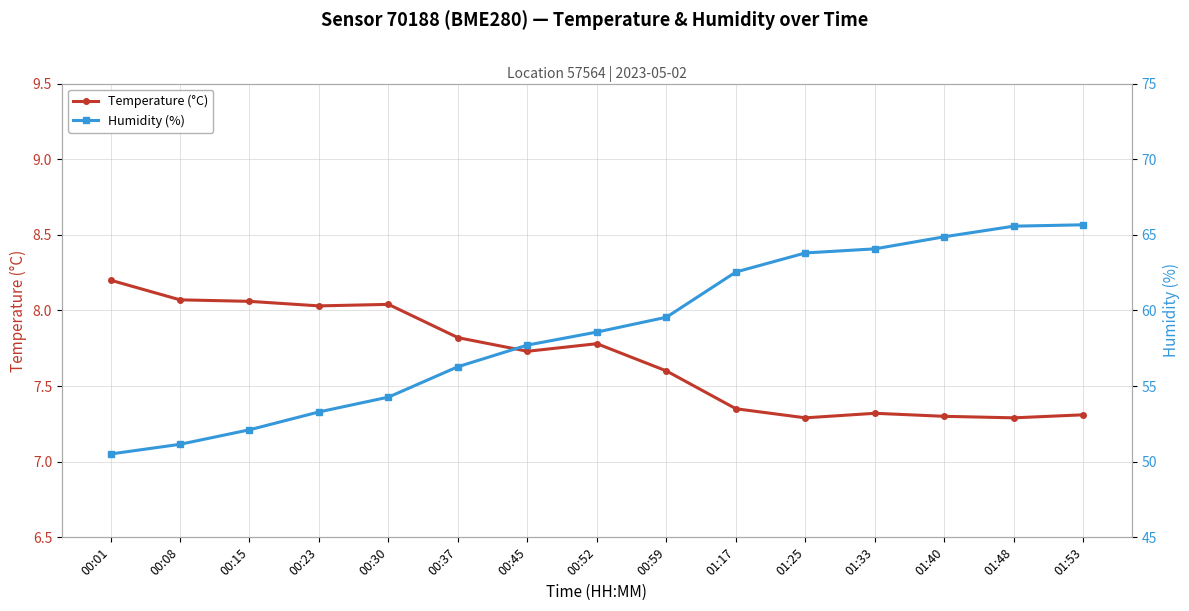

Is the value of Temperature (°C) at 00:01 greater than the value of Humidity (%) at 01:25?

No